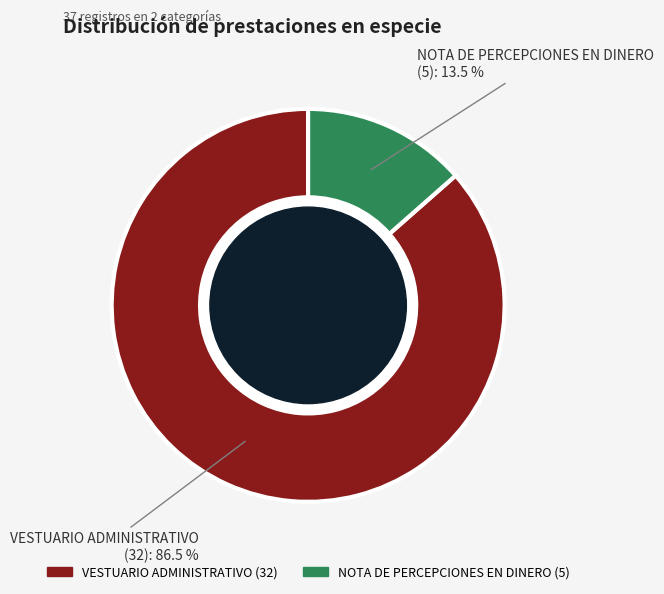

To the nearest percent, what is the difference between the VESTUARIO ADMINISTRATIVO and NOTA DE PERCEPCIONES EN DINERO slice percentages?

73%